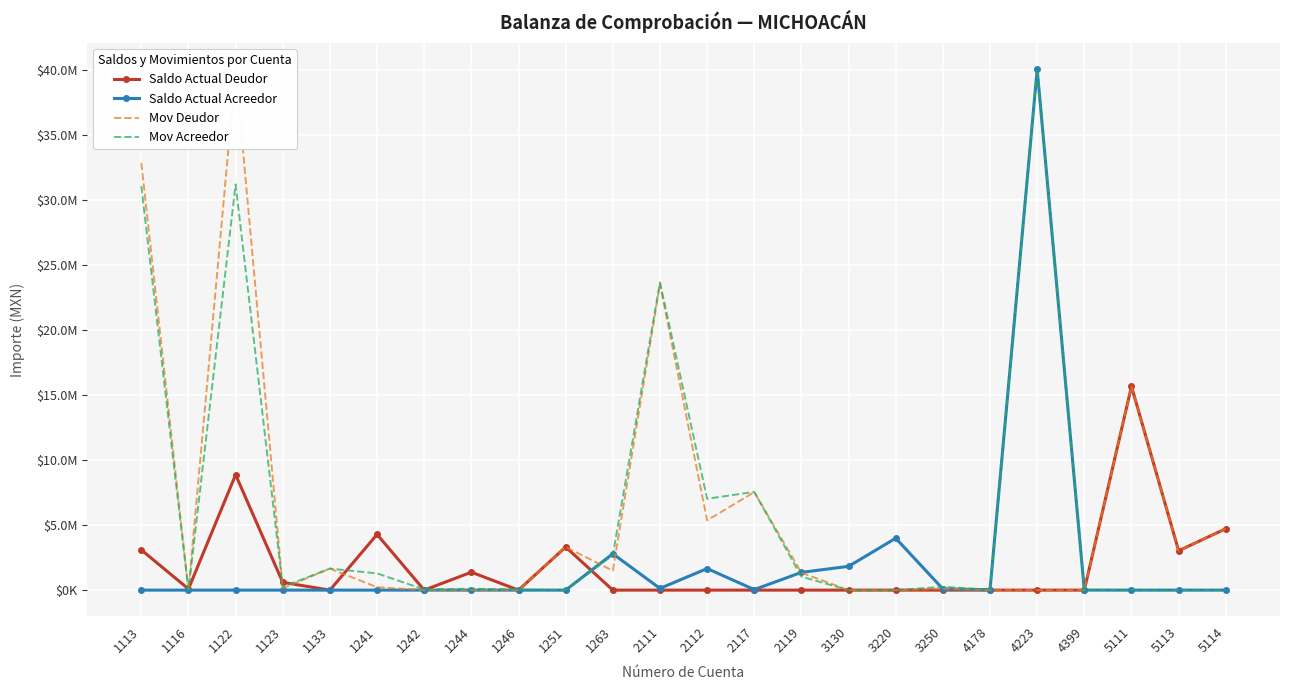

Is the value of Saldo Actual Deudor at 3220 greater than the value of Mov Deudor at 1263?

No